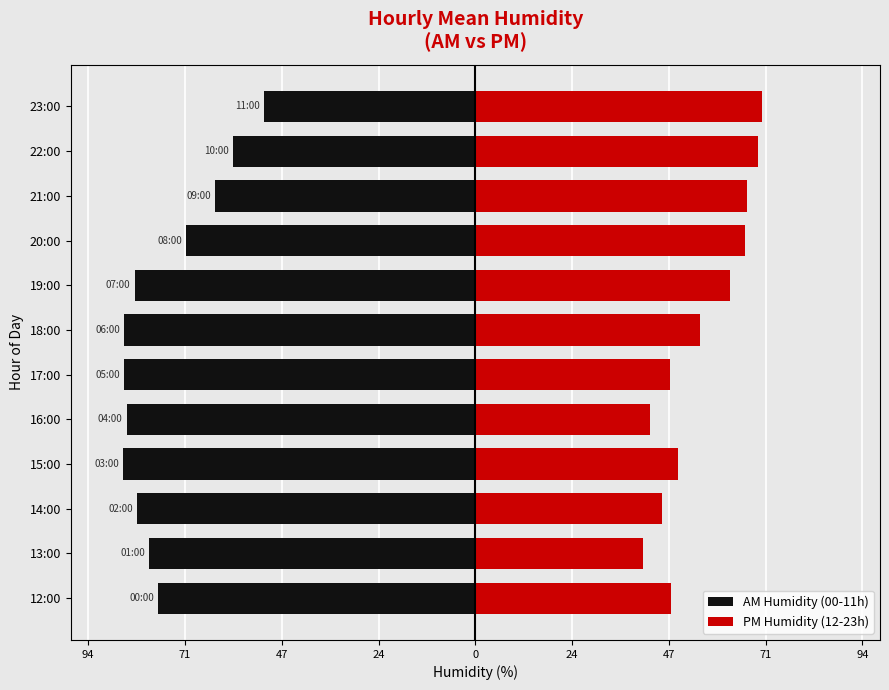

At how many categories does at least one series exceed -4?

12